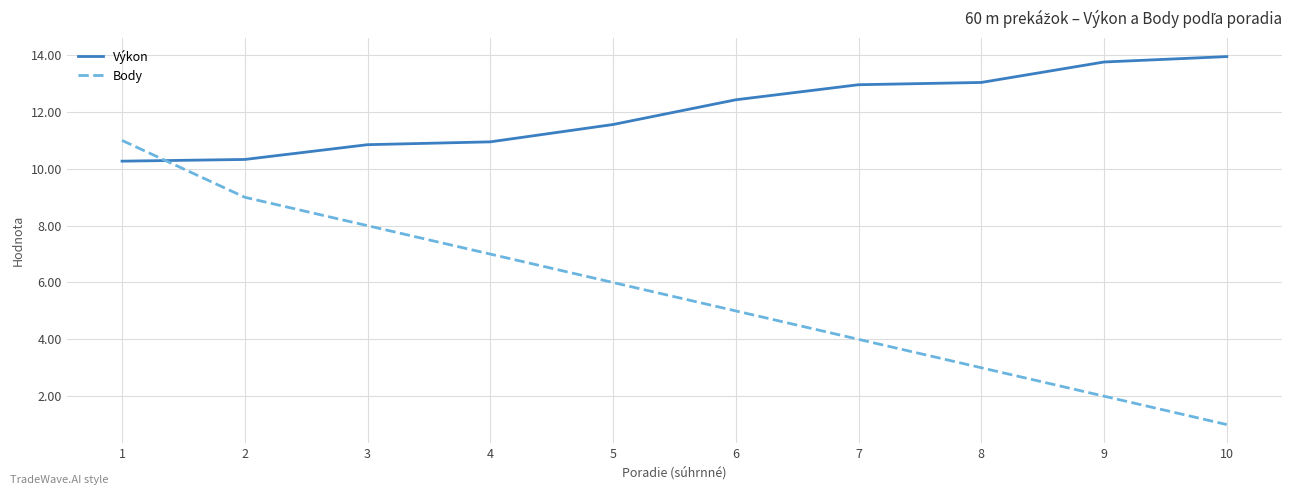

What are all the series names shown in the legend?

Výkon, Body